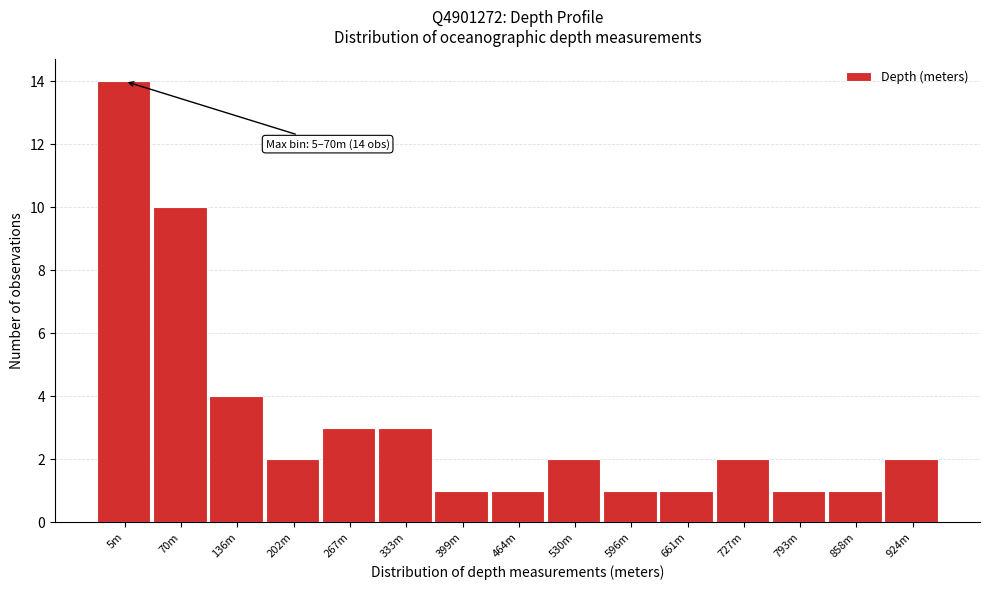

Reading left to right, extract all data points from this chart.

5m=14	70m=10	136m=4	202m=2	267m=3	333m=3	399m=1	464m=1	530m=2	596m=1	661m=1	727m=2	793m=1	858m=1	924m=2